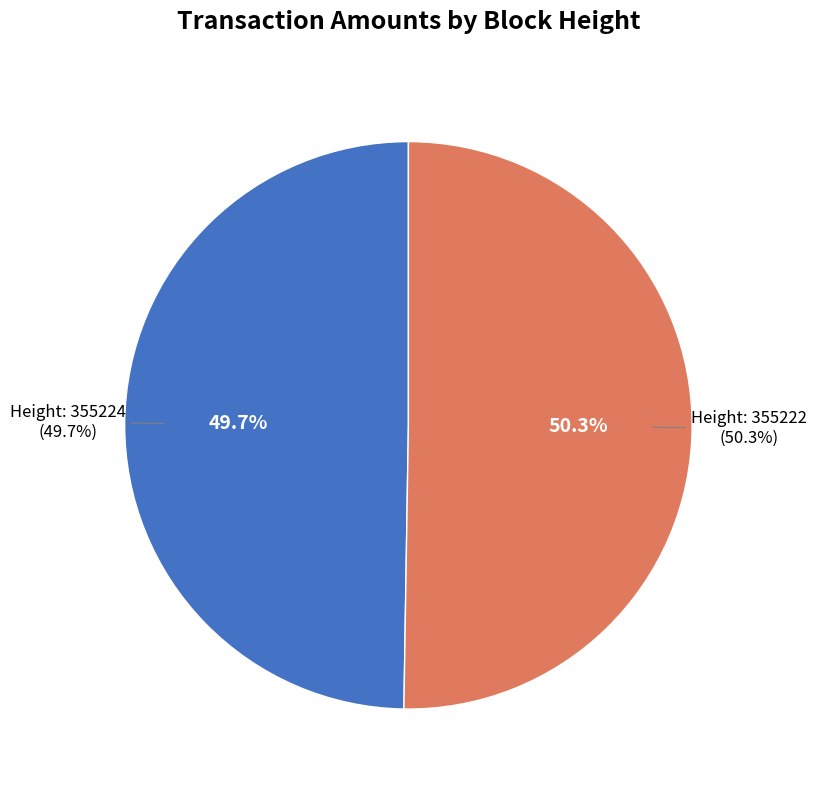

Which category has the biggest portion of the pie?

355222